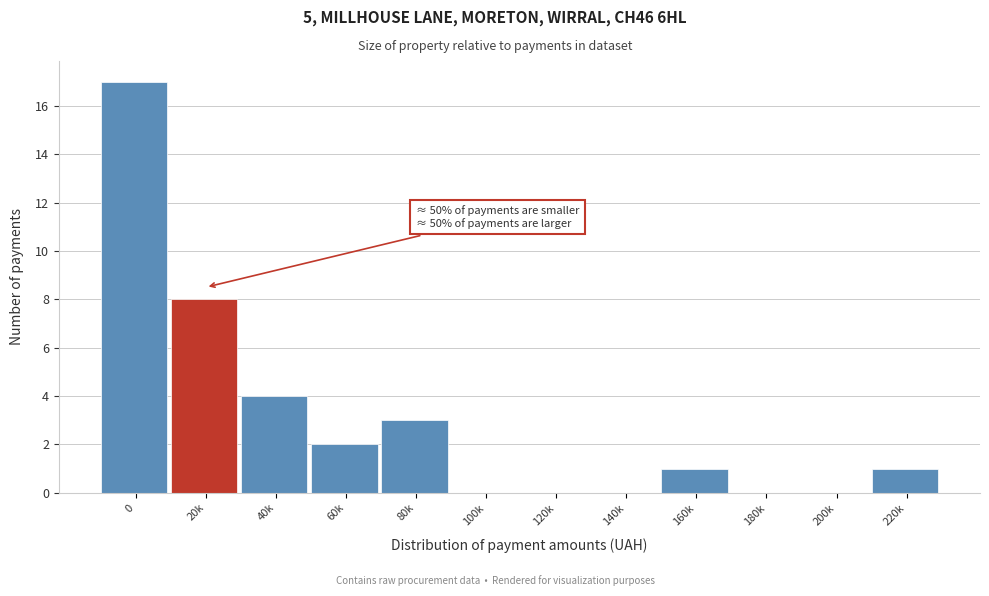

Reading left to right, list all the values displayed in this chart.

0=17	20k=8	40k=4	60k=2	80k=3	100k=0	120k=0	140k=0	160k=1	180k=0	200k=0	220k=1